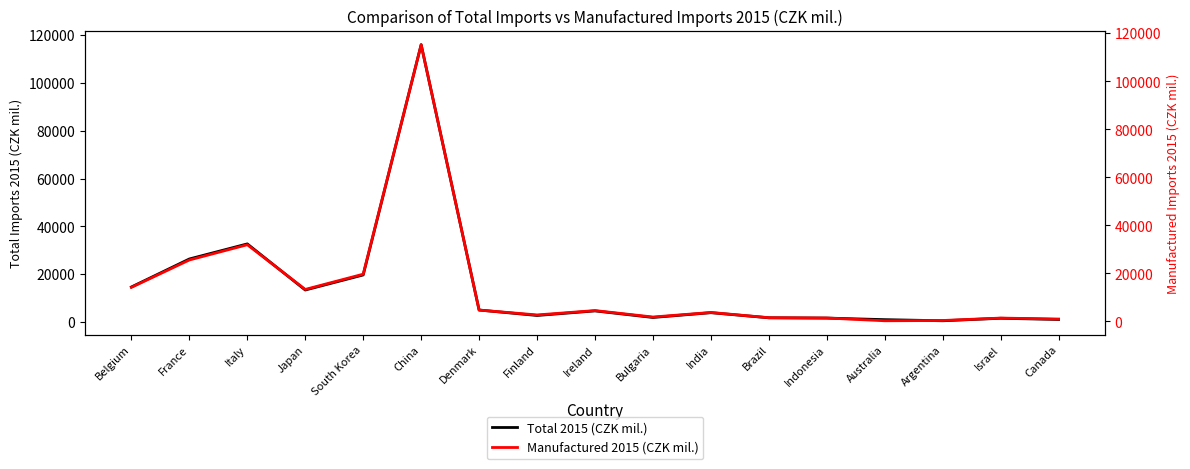

What is the total value across all series at Indonesia?

3064